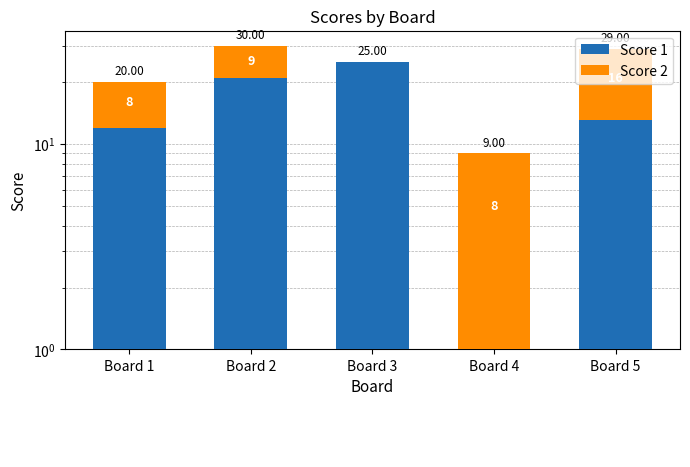

Rank the series by their maximum value, from lowest to highest.

Score 2, Score 1